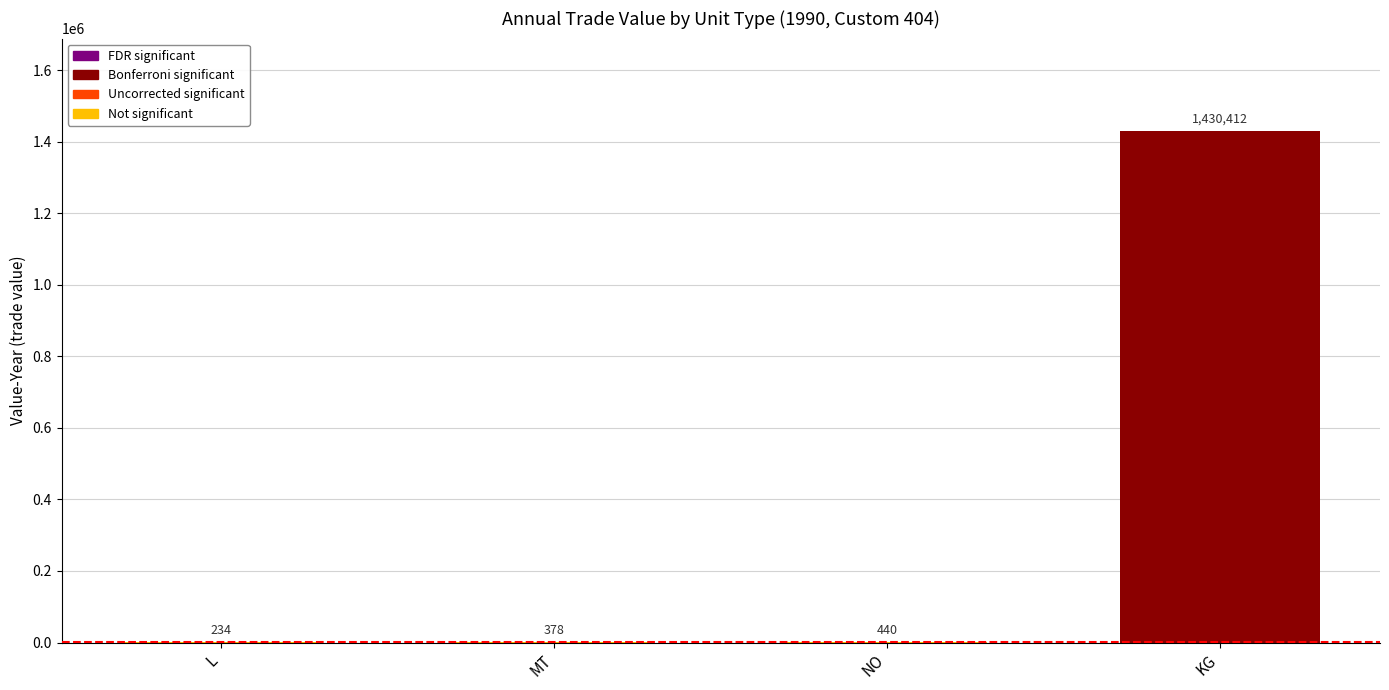

How many categories are shown in the chart?

4